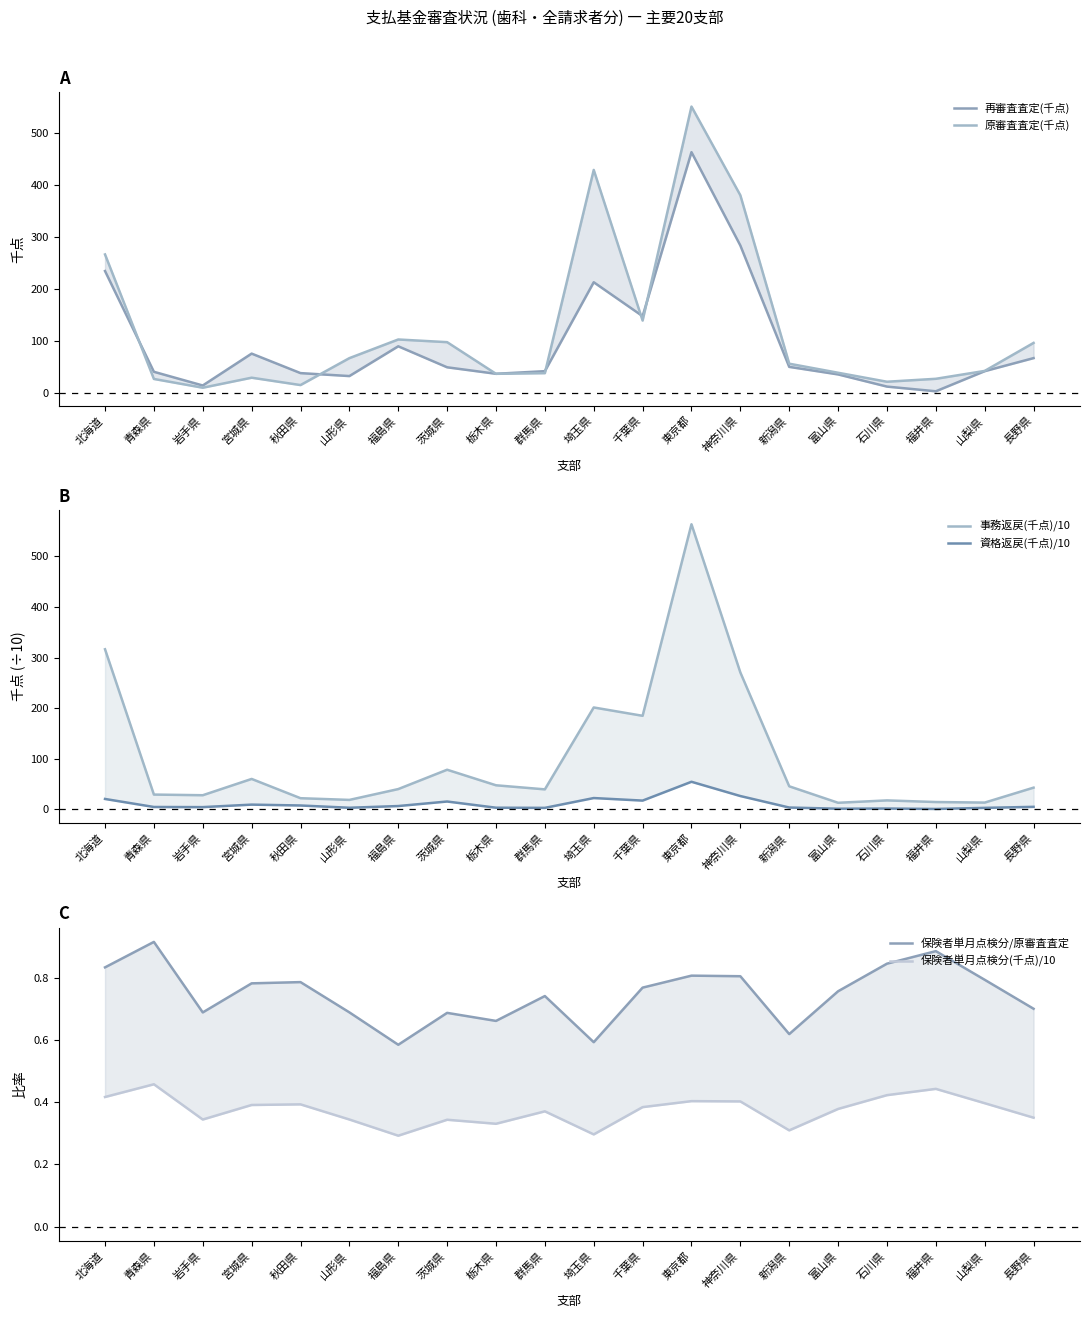

What is the value of the 事務返戻(千点)/10 point at the 13th from the left?

563.4